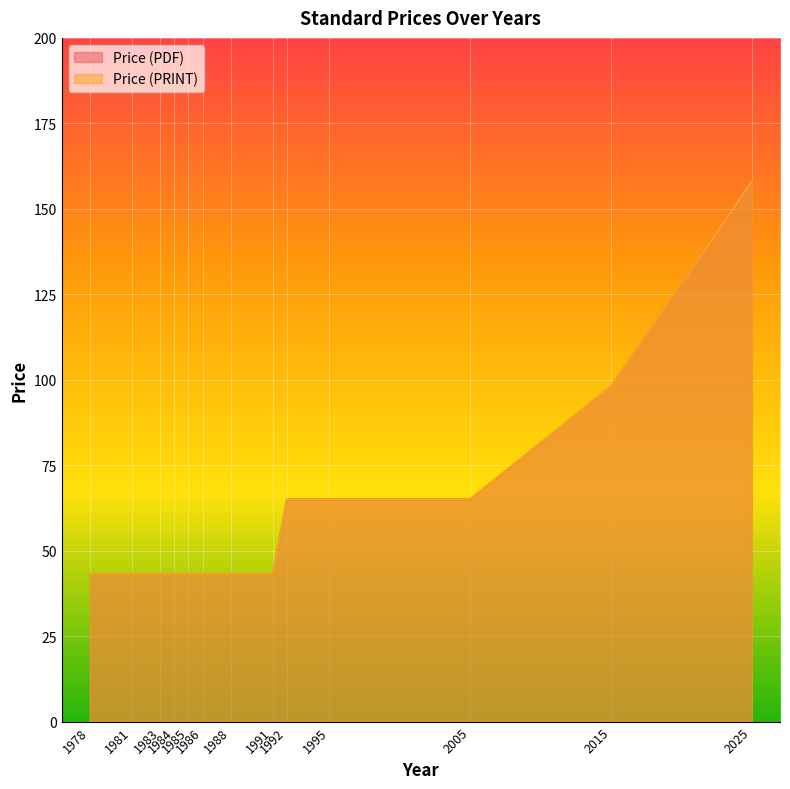

True or false: Price (PRINT) and Price (PDF) cross at least once.

False